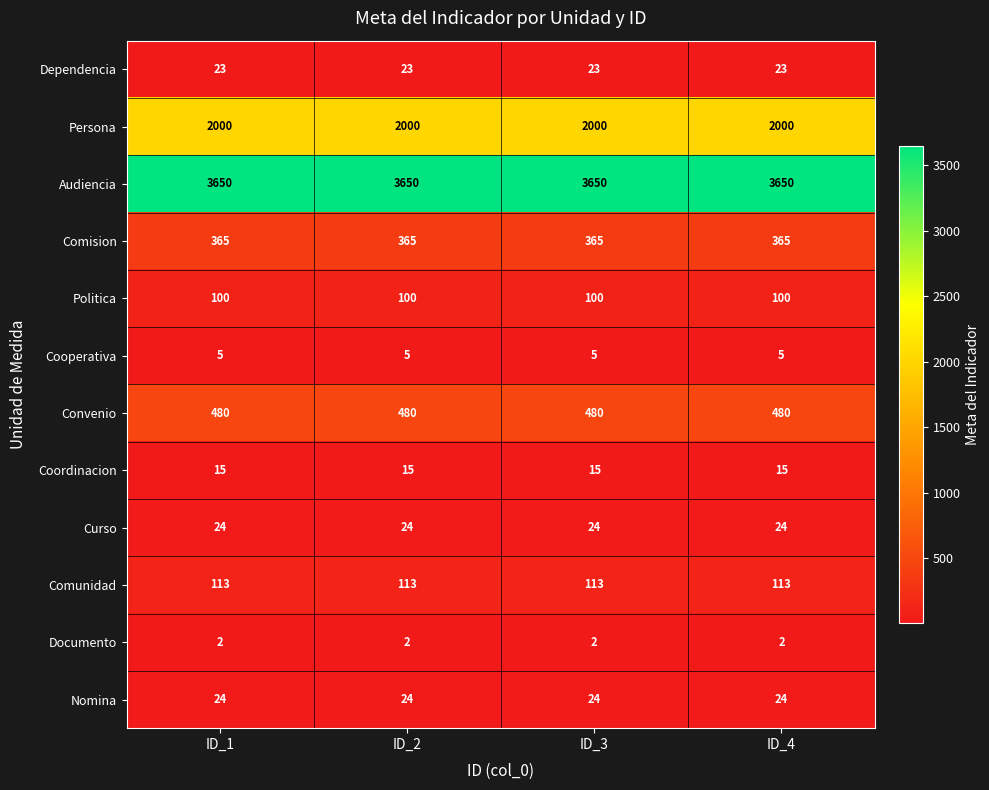

What is the difference between the highest and lowest values at ID_2?

3648